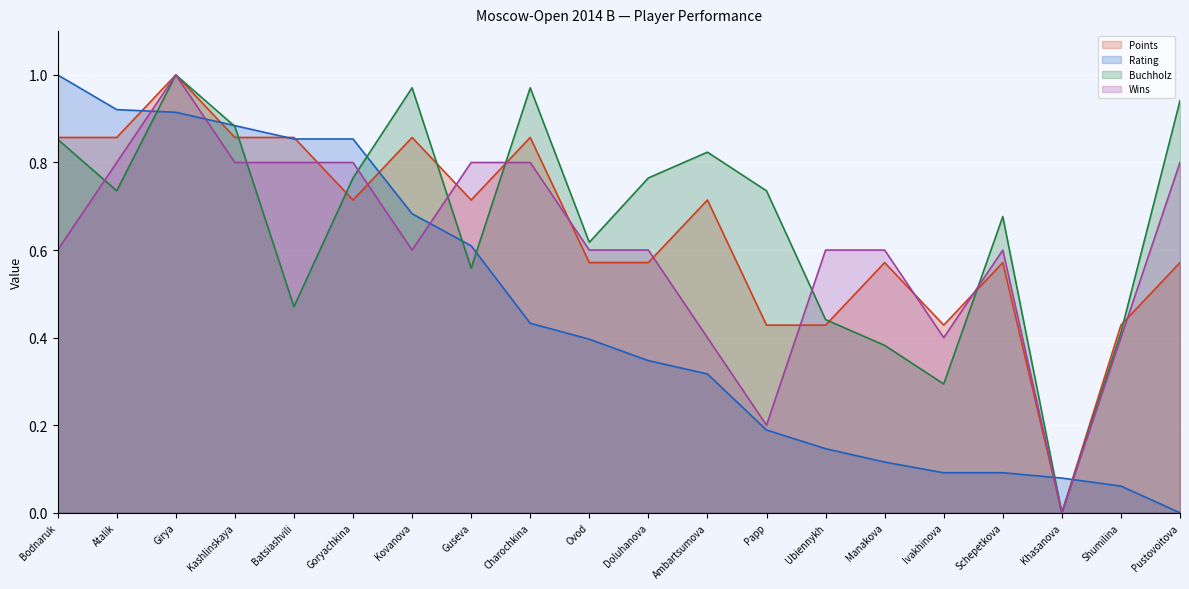

True or false: Points and Buchholz intersect in this chart.

True